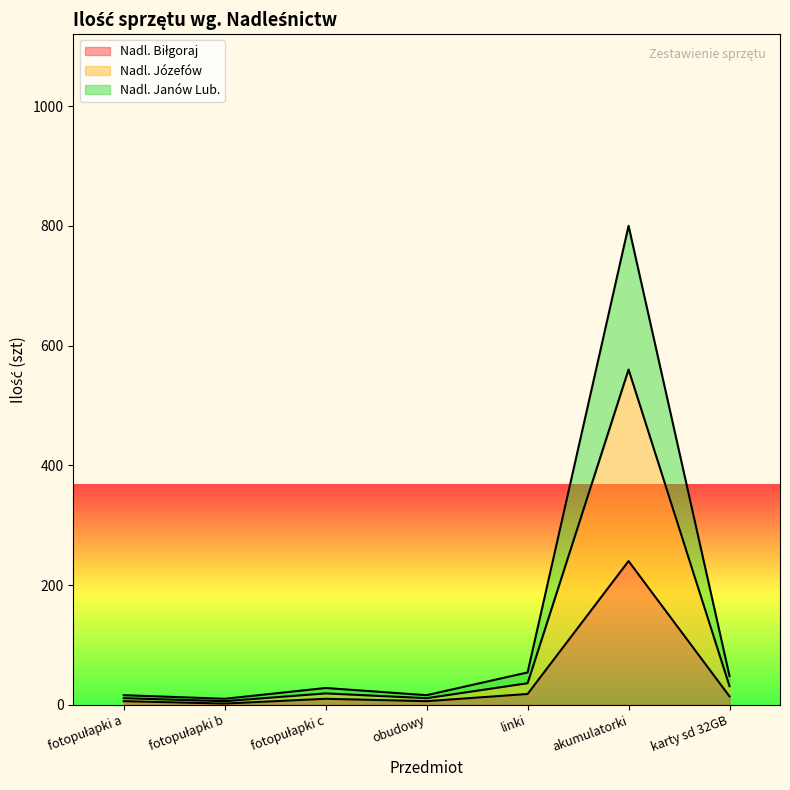

Where does the Nadl. Janów Lub. series first go above 28?

linki